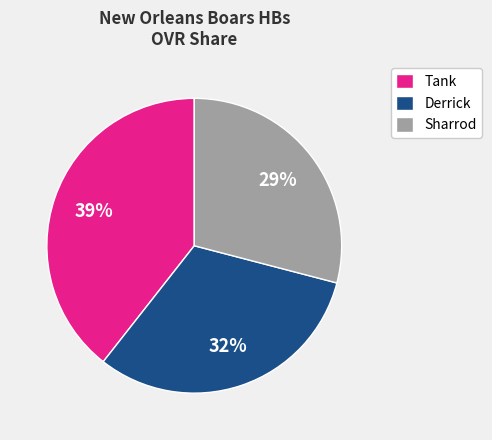

Rank the categories by value from highest to lowest.

Tank, Derrick, Sharrod